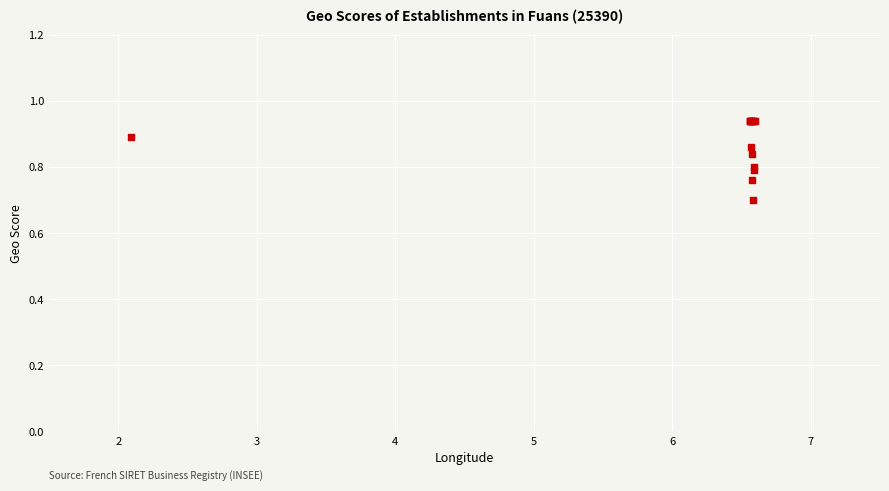

What Y value in the scatter plot is closest to 0?

0.7